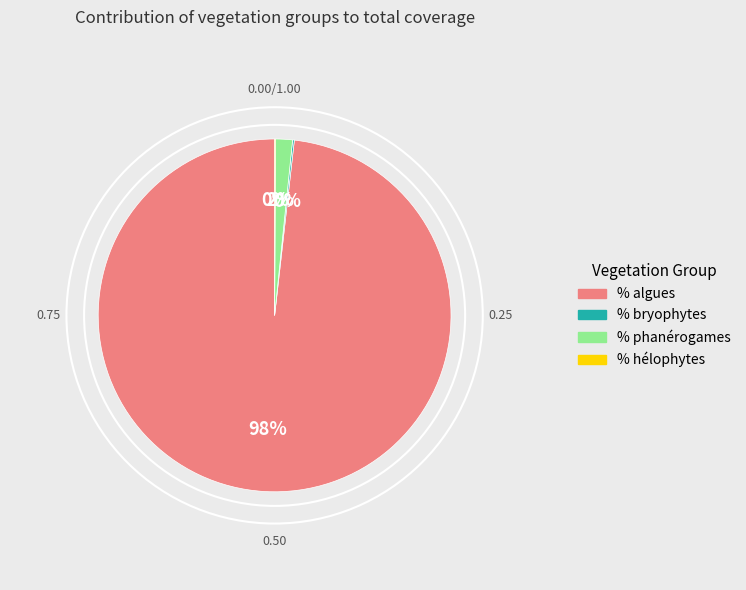

To the nearest percent, what is the average slice percentage?

25%